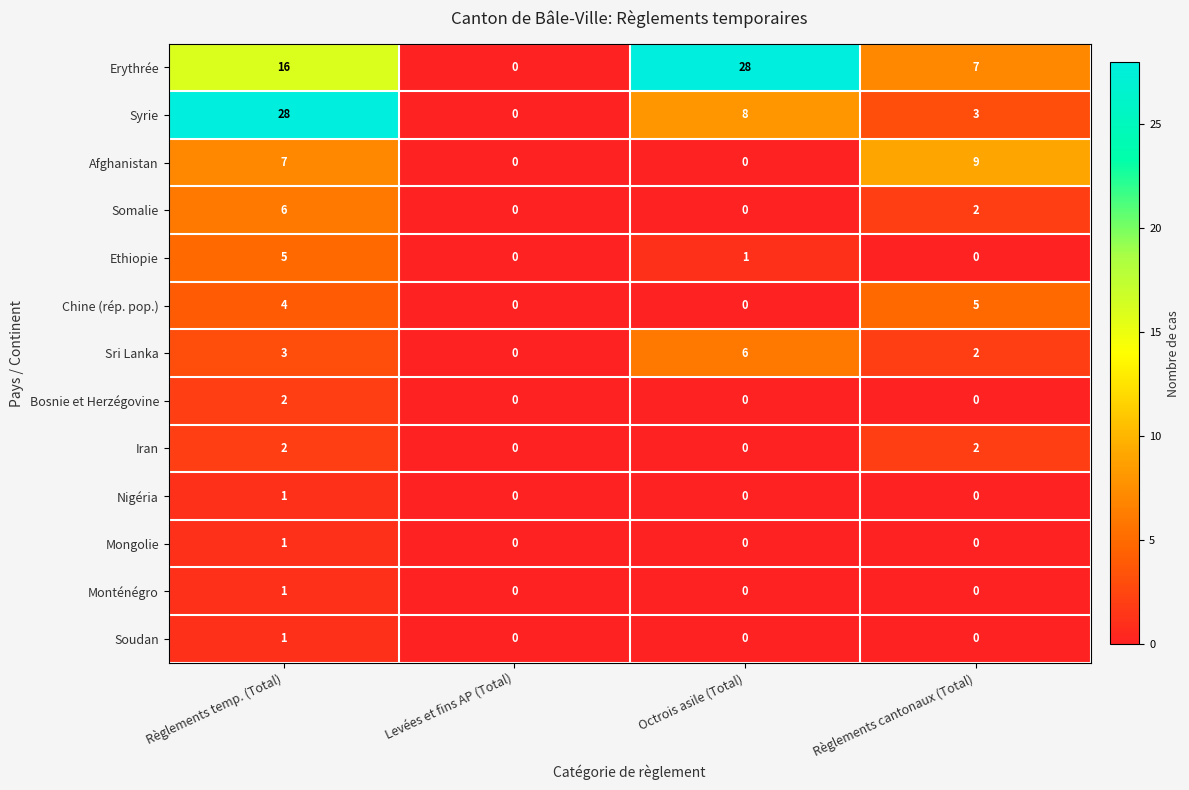

Which series has the largest total across all categories?

Erythrée